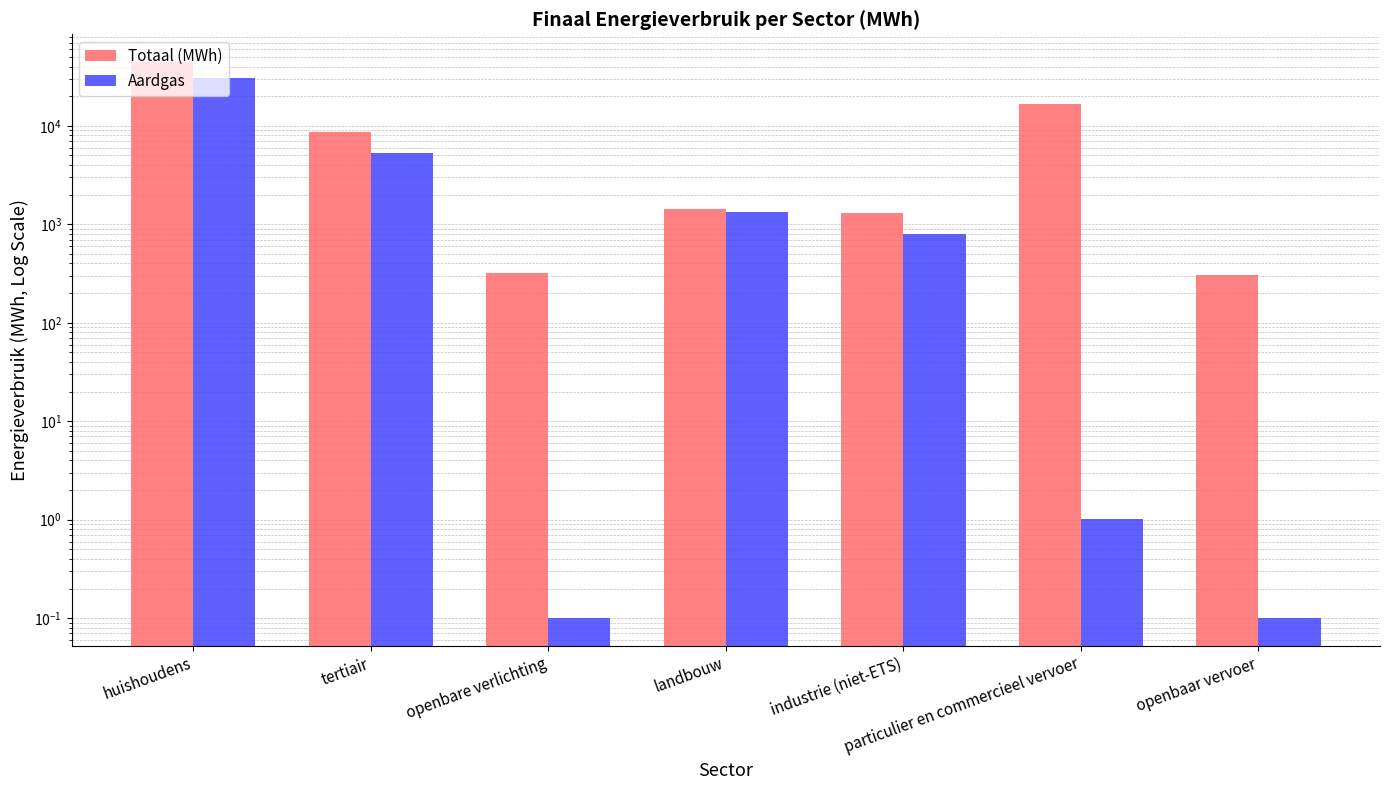

Rank the series at industrie (niet-ETS) from highest to lowest value.

Totaal (MWh), Aardgas